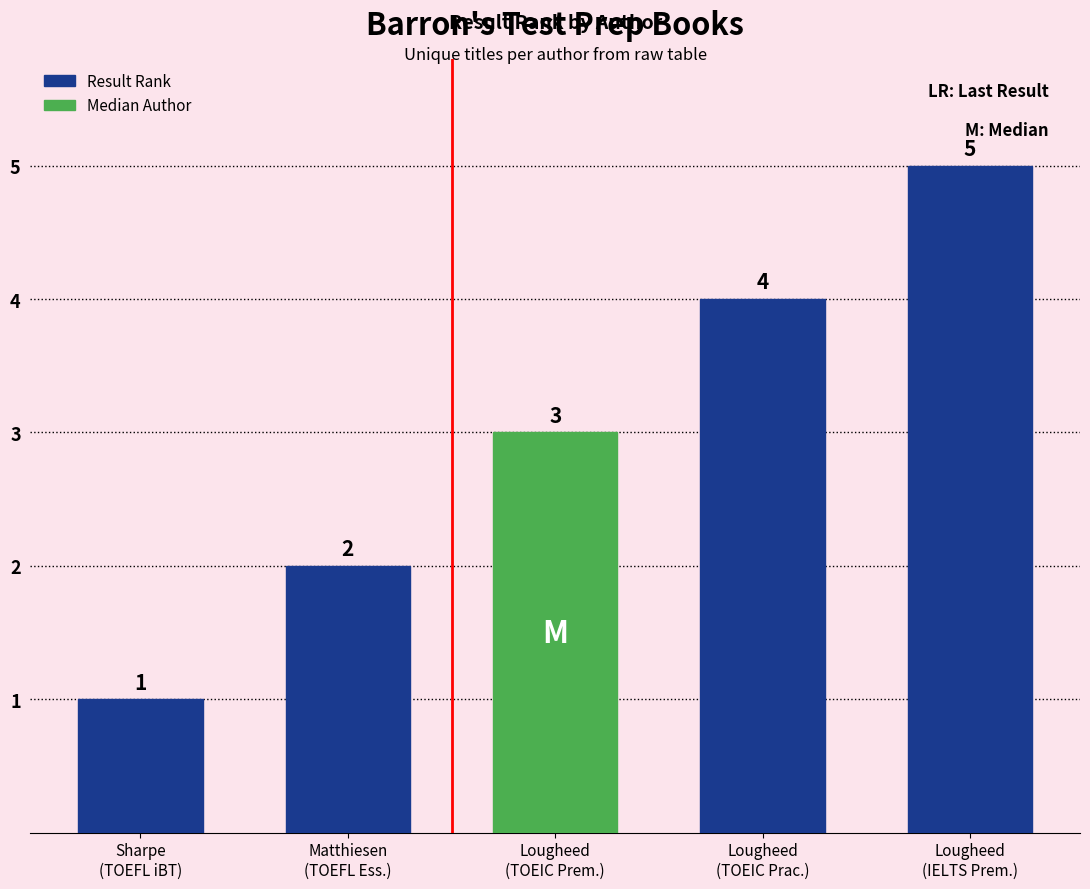

How many bars are there in total?

5